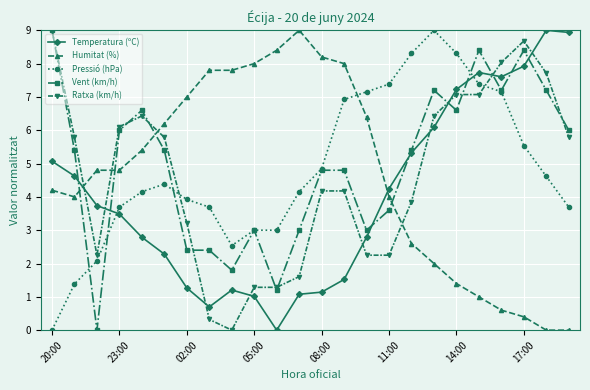

What is the value of the Vent (km/h) point at the 6th from the left?

5.4